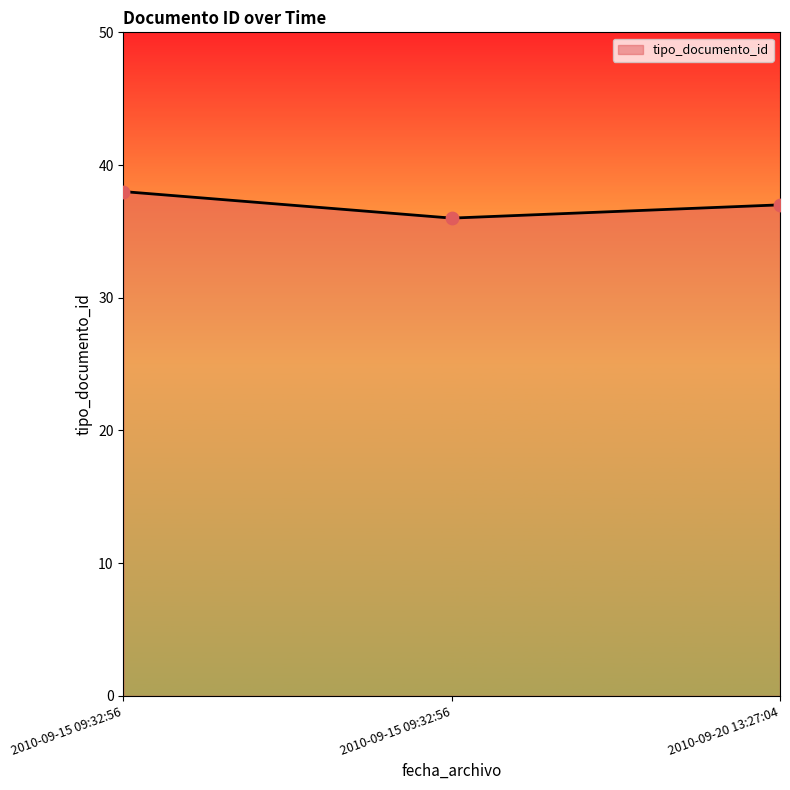

How many categories are shown in the chart?

3